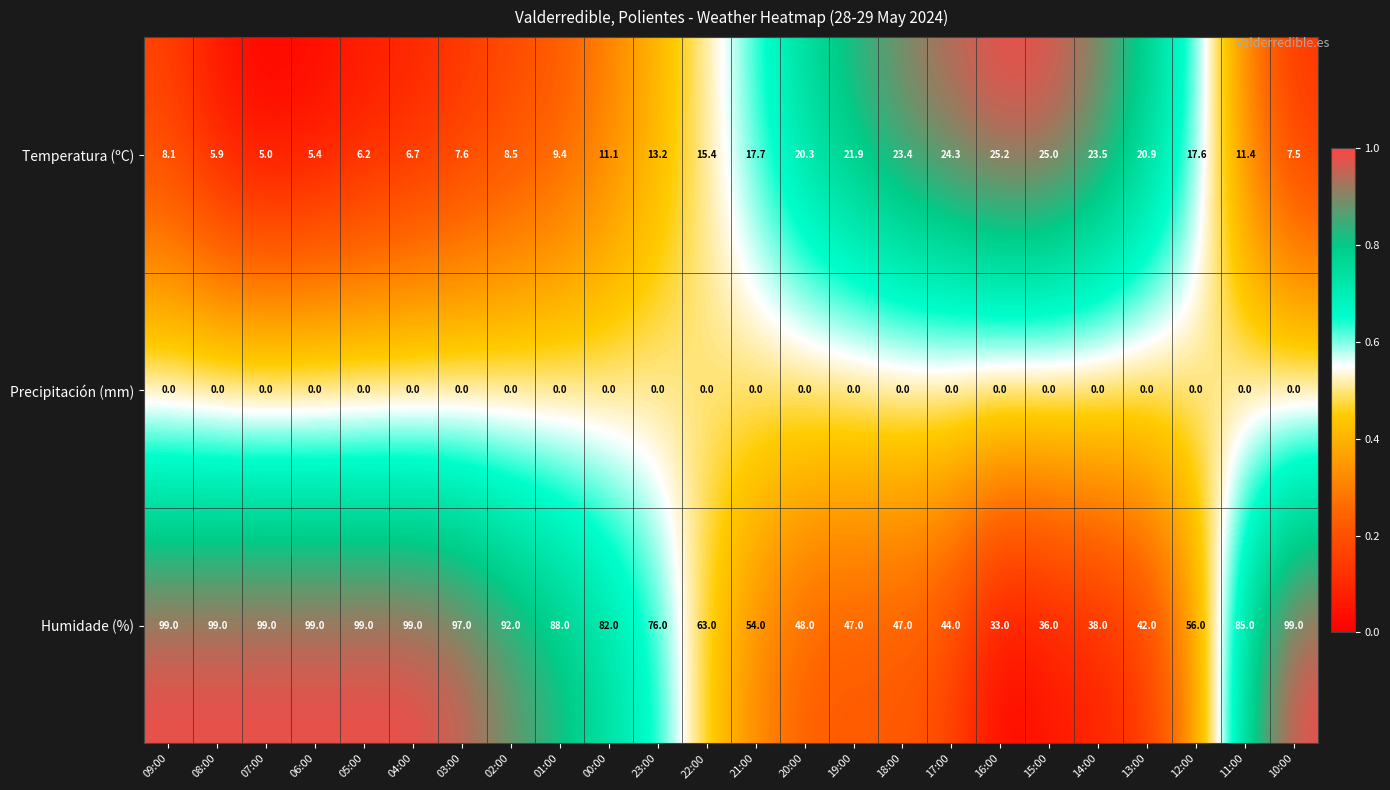

Which series has the largest total across all categories?

Humidade (%)